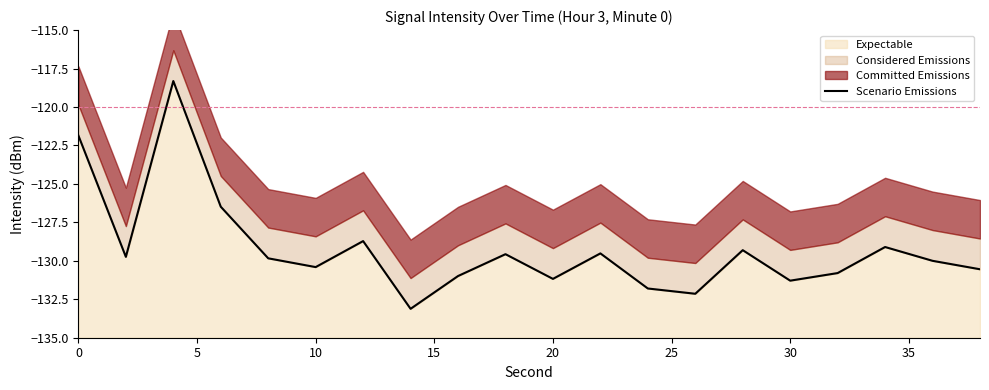

How many lines are shown in the chart?

1